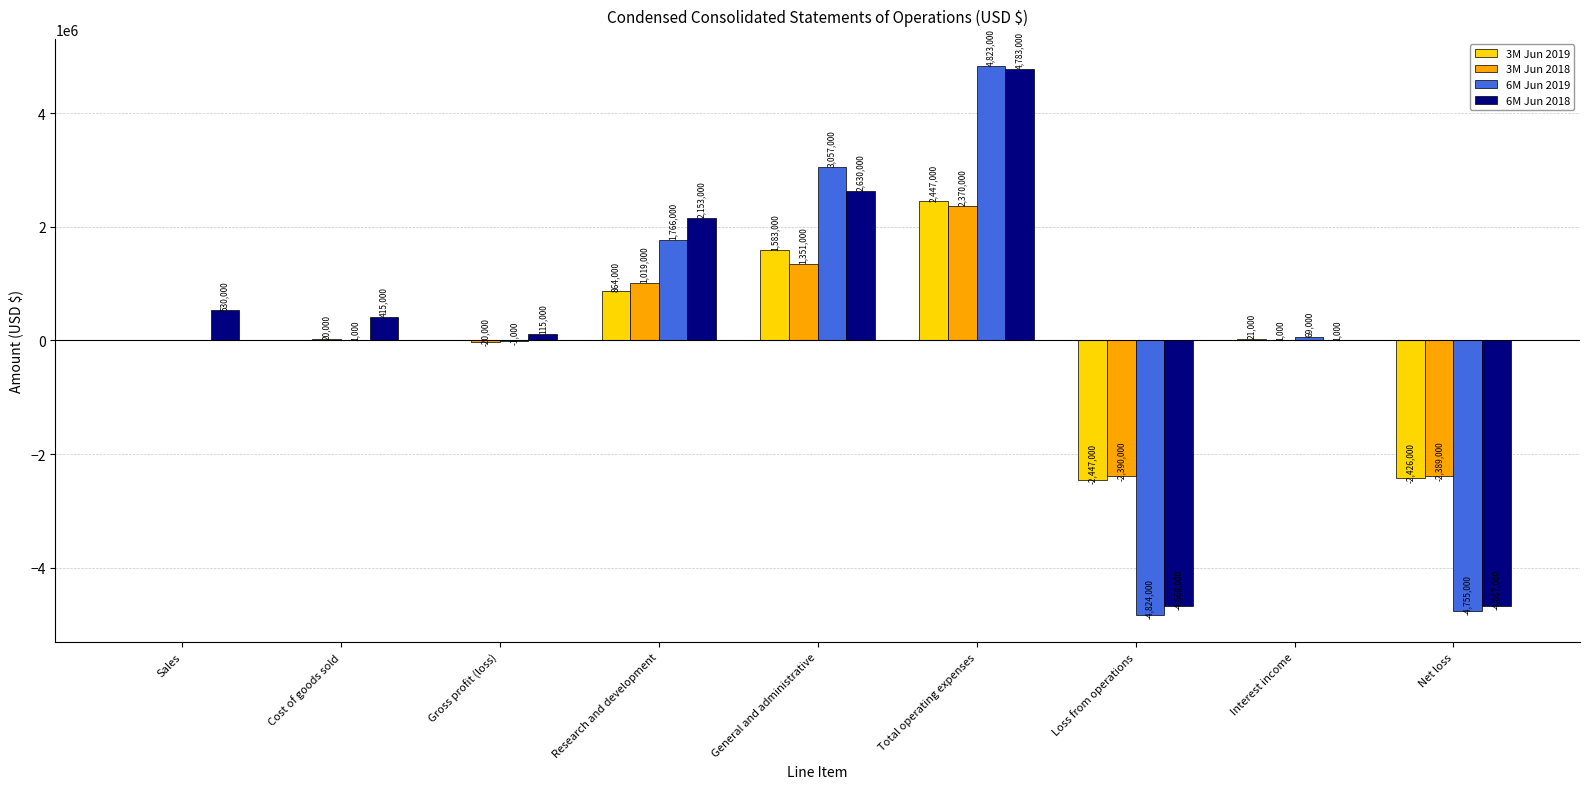

Between Loss from operations and Net loss, which series saw the biggest shift?

6M Jun 2019